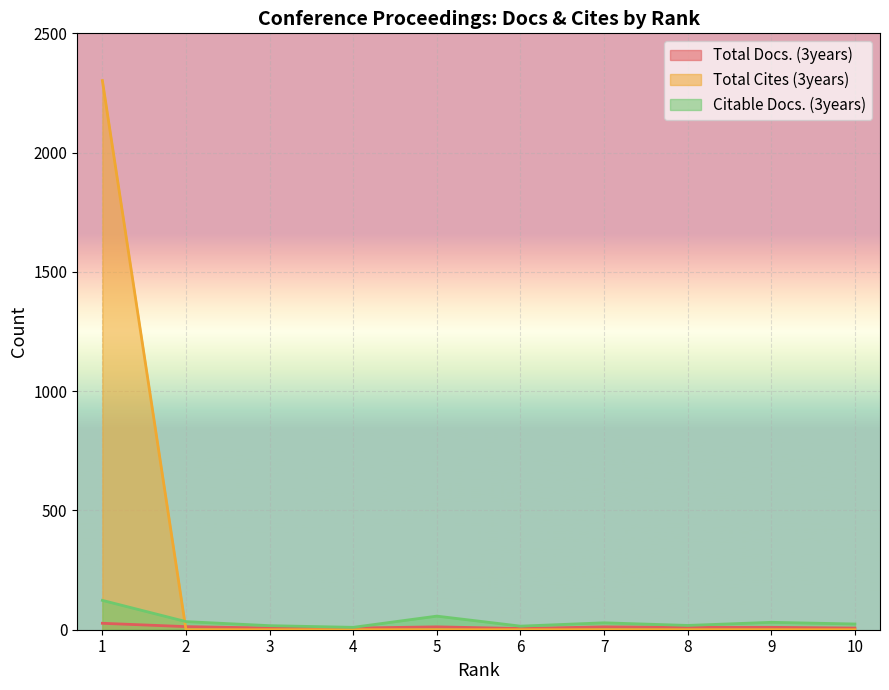

The Total Docs. (3years) series shows 7 at 10. True or false?

True